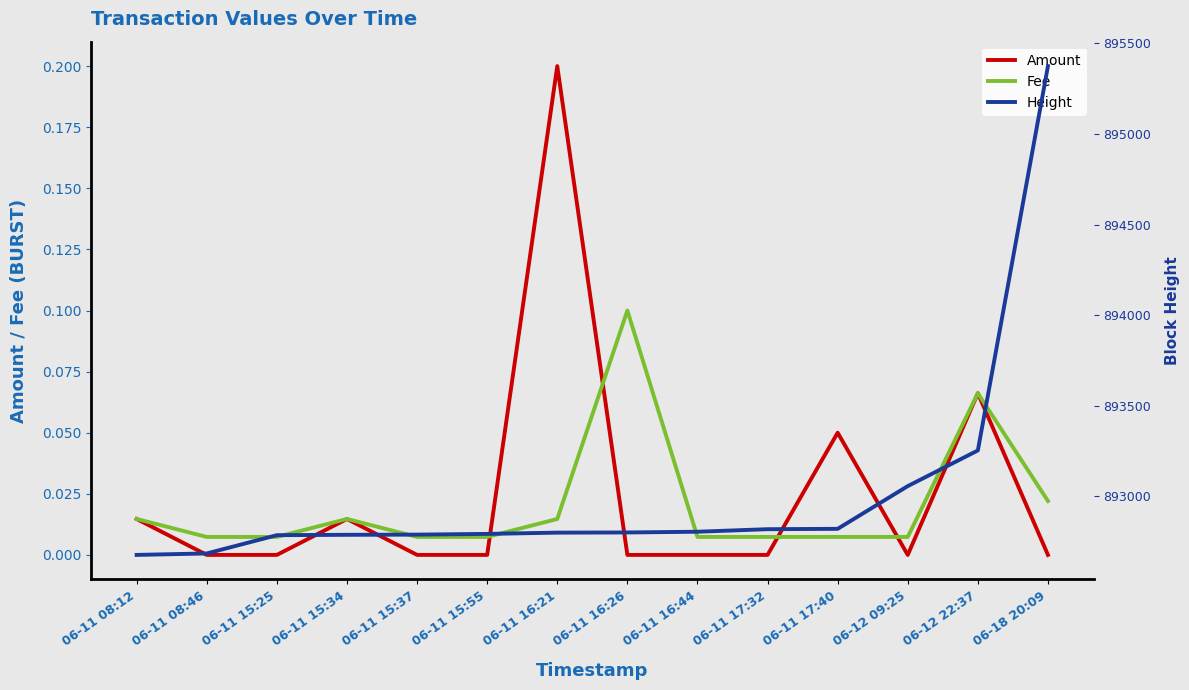

What is the label of the 5th point from the left?

06-11 15:37